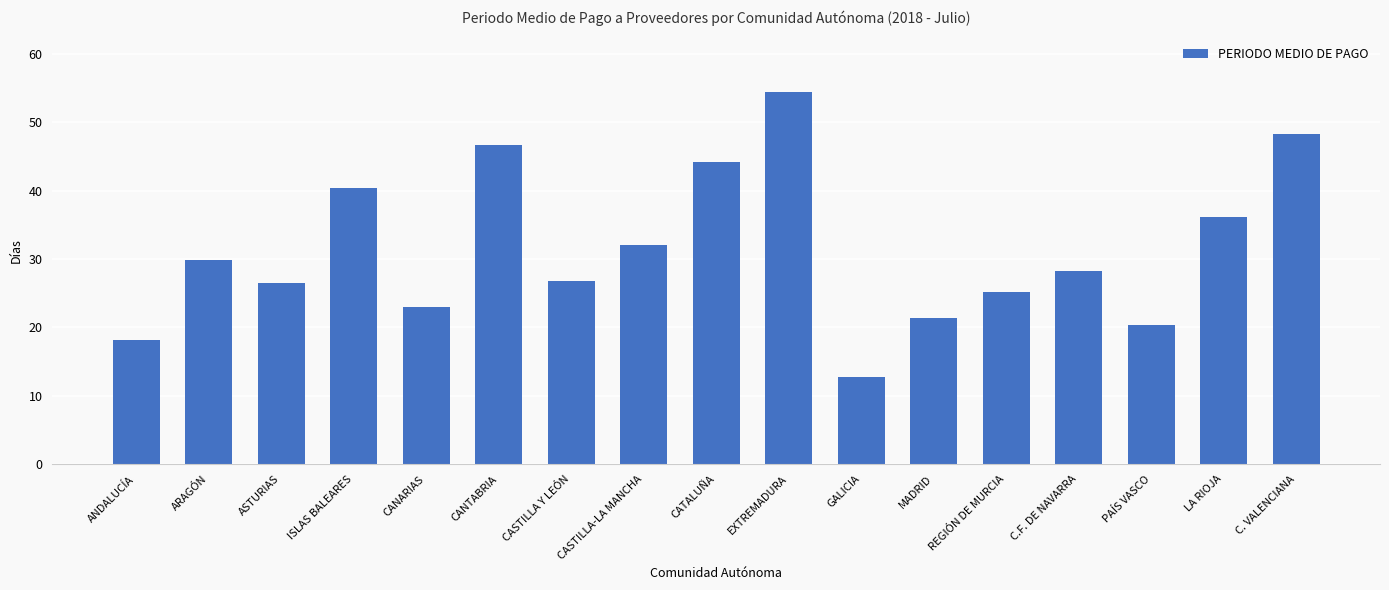

The chart shows a value of 21.4 at MADRID. True or false?

True